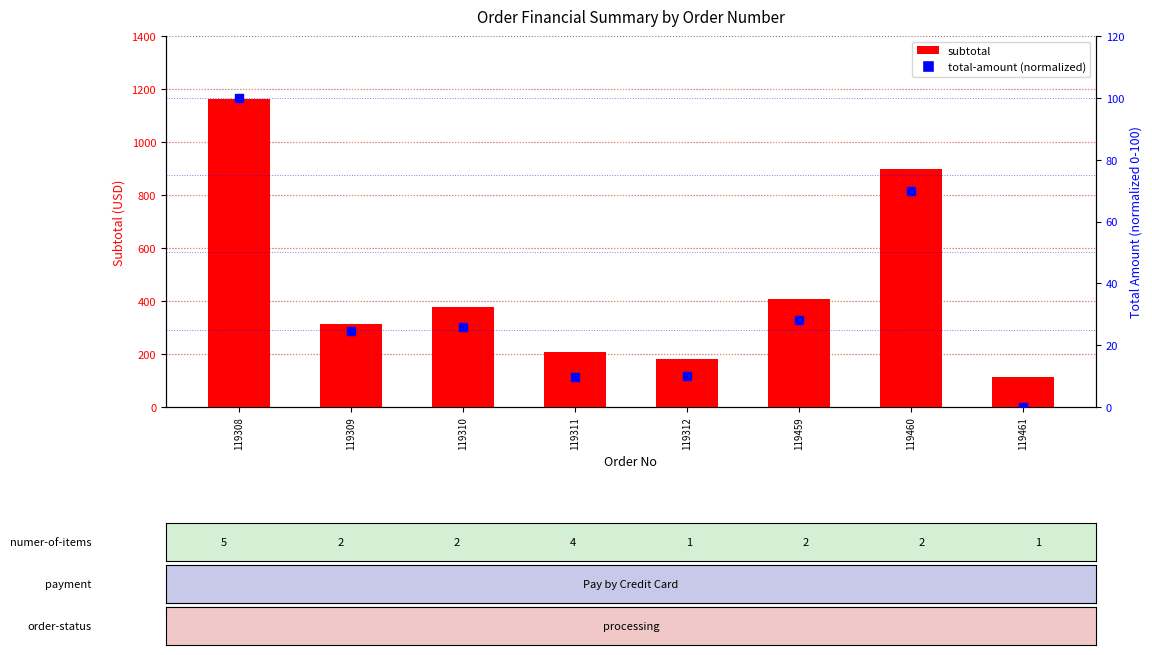

At how many categories does at least one series exceed 647?

2